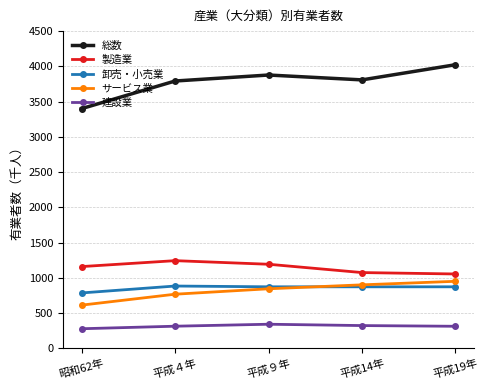

In 総数, how many points are lower than both neighbors (excluding endpoints)?

1